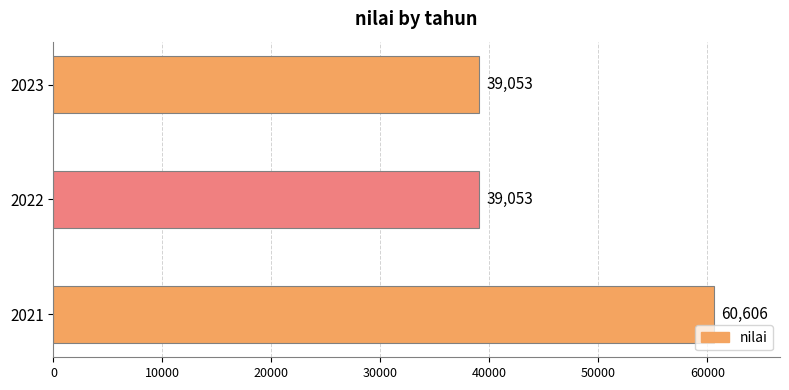

Are the bars horizontal?

Yes